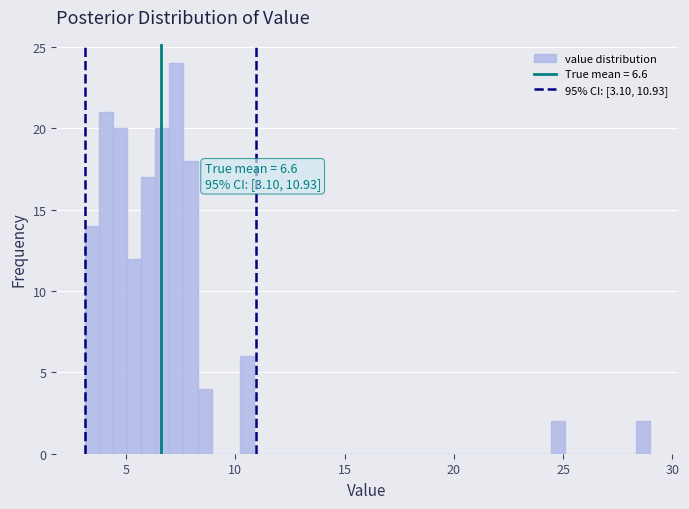

Read against the x-axis, roughly where is the centre of the tallest bar?

7.5